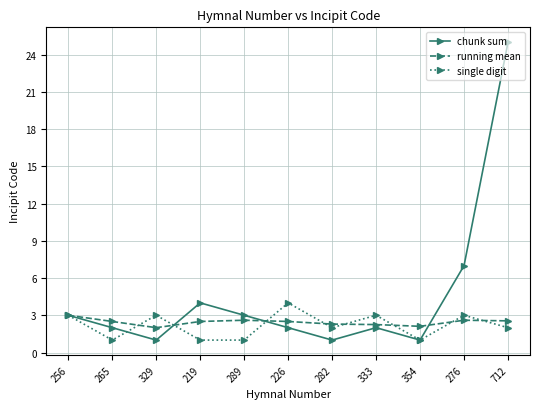

Which series has the widest spread of values?

chunk sum